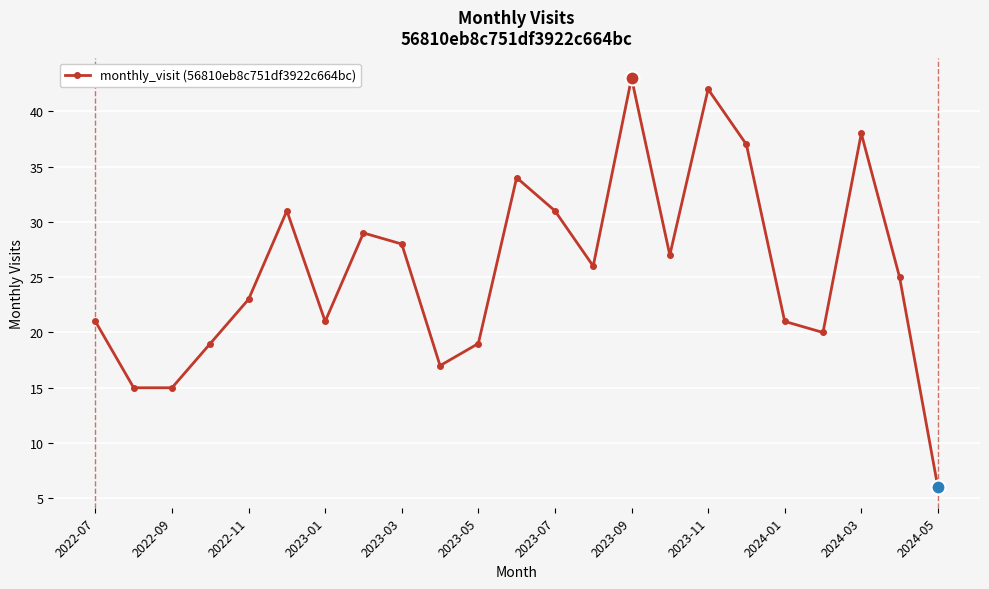

How many interior local peaks (higher than both neighbors) does the data have?

6